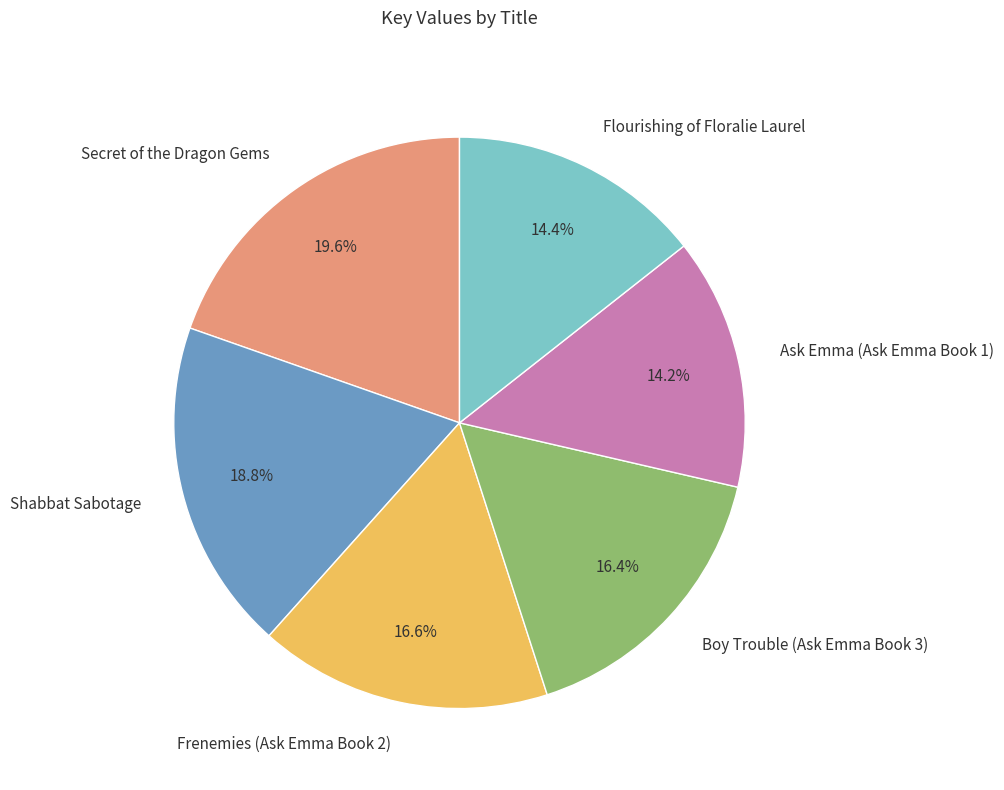

To the nearest percent, what portion does Frenemies (Ask Emma Book 2) represent?

17%